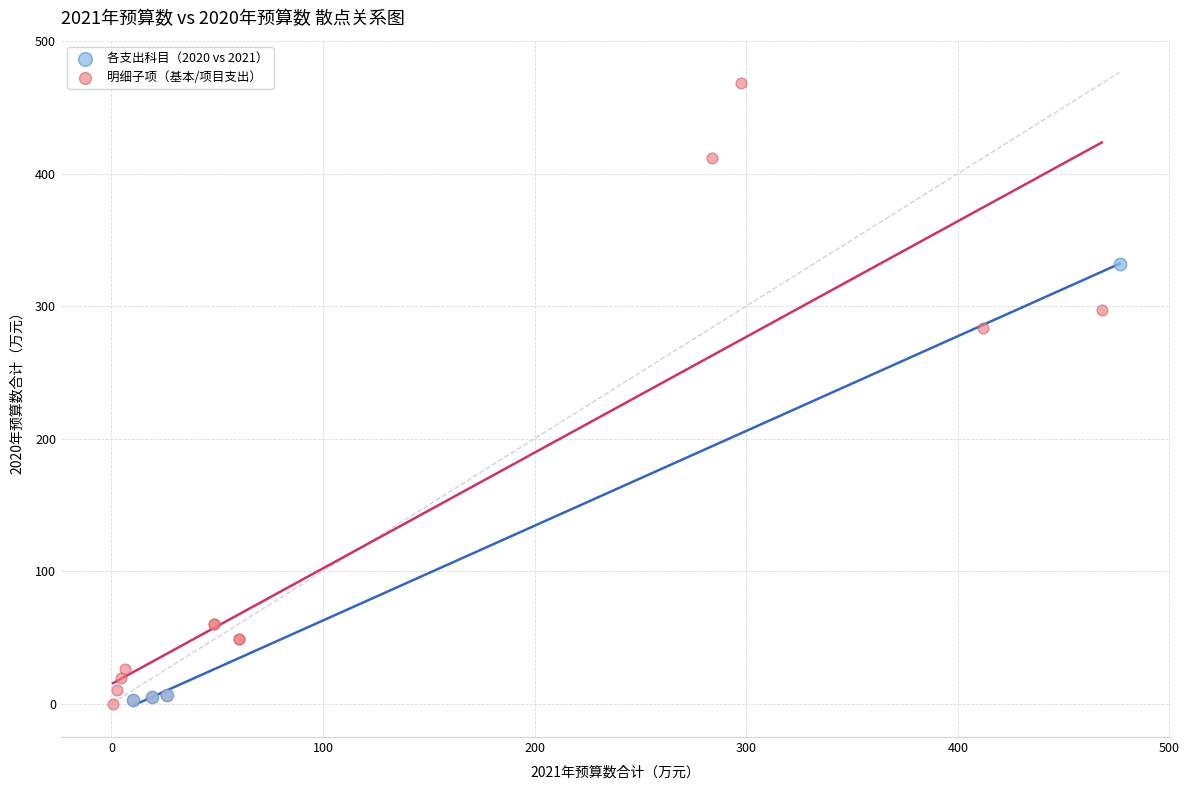

Which series has the widest spread of Y values?

明细子项（基本/项目支出）